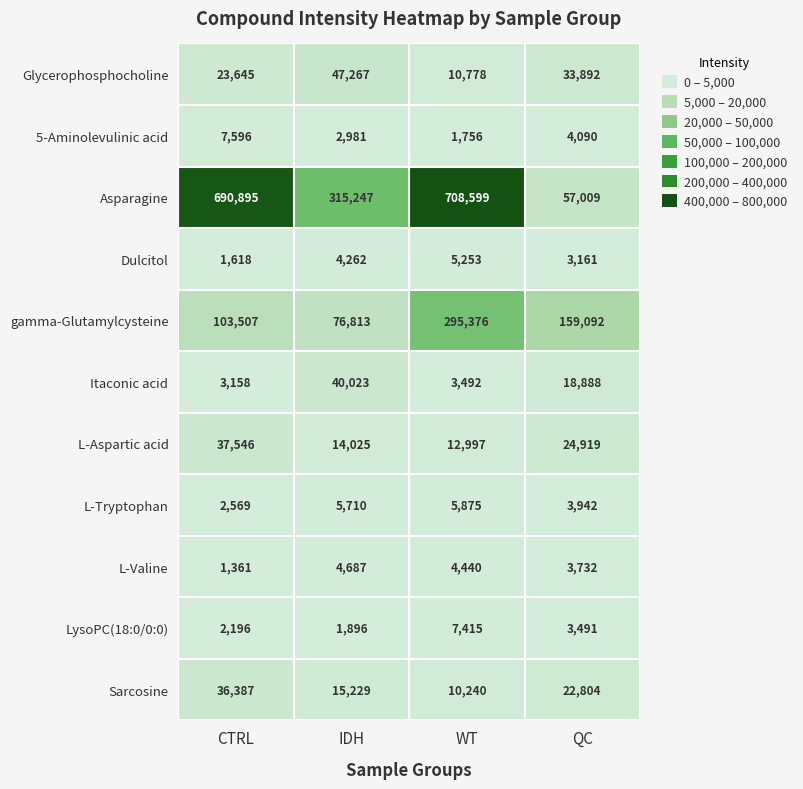

What is the difference between the Itaconic acid values at QC and IDH?

21135